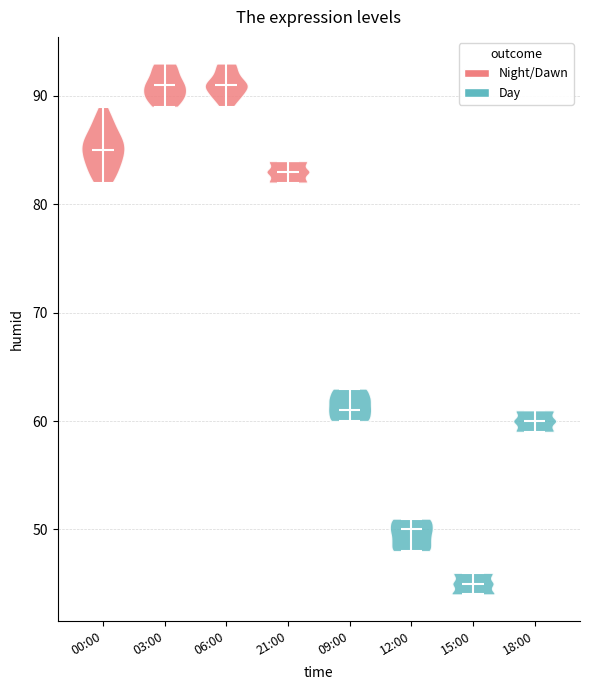

Reading left to right, read every violin against the y-axis: where its median line is, and the lowest and highest points it reaches. The values are not printed on the chart, so give them approximately, as read against the axis.

00:00: median line 85, lowest point 82, highest point 89
03:00: median line 91, lowest point 89, highest point 93
06:00: median line 91, lowest point 89, highest point 93
21:00: median line 83, lowest point 82, highest point 84
09:00: median line 61, lowest point 60, highest point 63
12:00: median line 50, lowest point 48, highest point 51
15:00: median line 45, lowest point 44, highest point 46
18:00: median line 60, lowest point 59, highest point 61